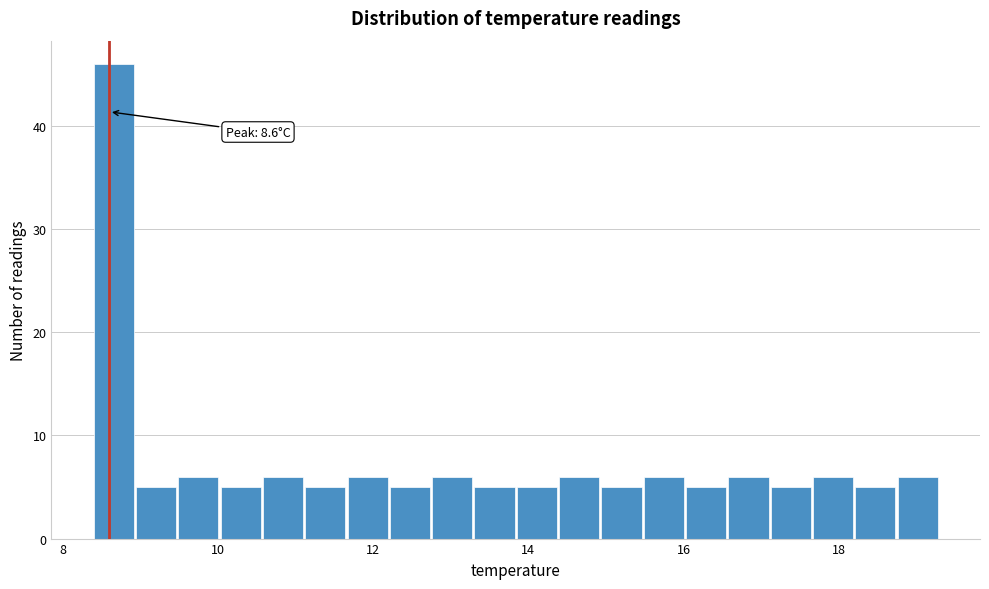

Read against the x-axis, roughly where is the centre of the tallest bar?

8.6